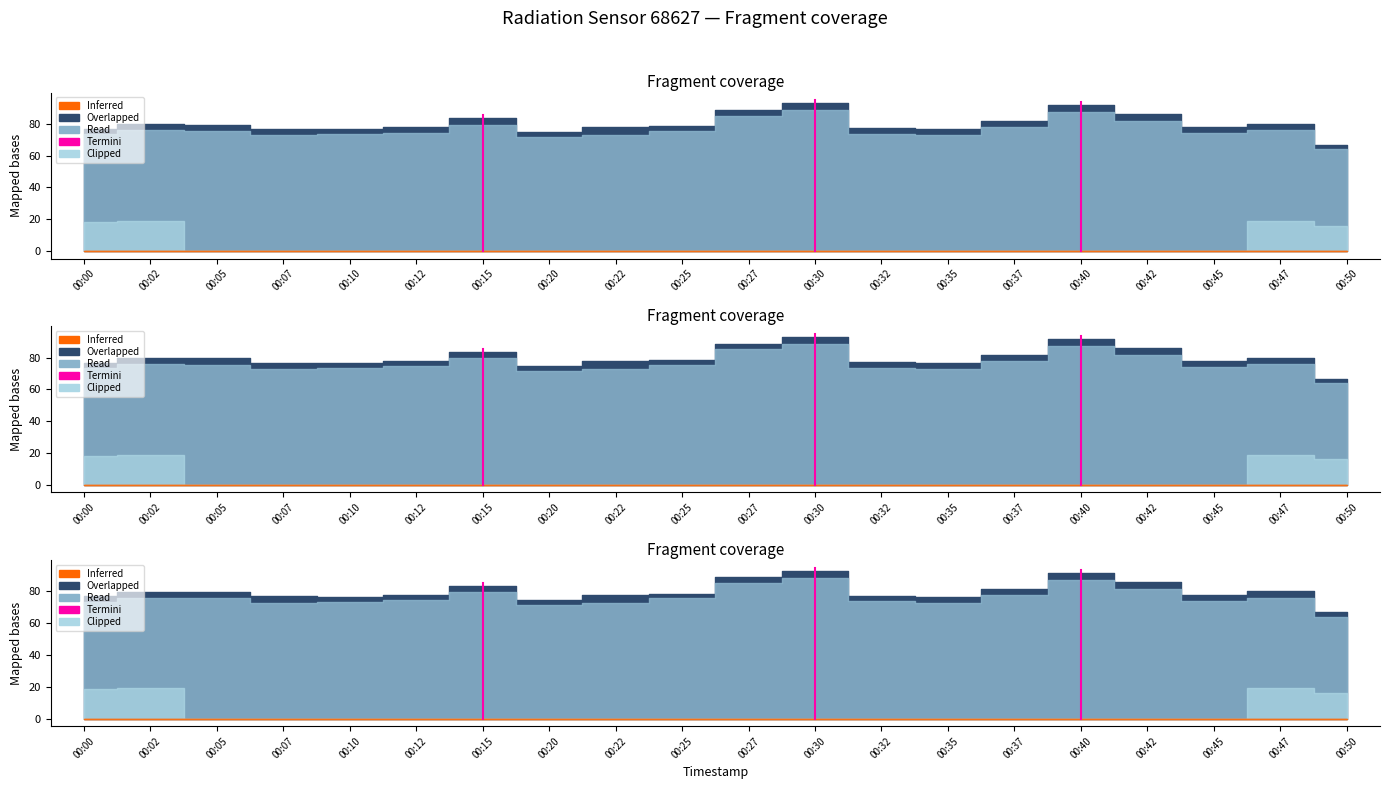

Reading left to right, extract all data points from this chart.

counts_per_minute: 00:00=76.9	00:02=79.8	00:05=79.5	00:07=76.8	00:10=76.7	00:12=77.9	00:15=83.4	00:20=74.7	00:22=77.7	00:25=78.5	00:27=88.7	00:30=92.9	00:32=77.4	00:35=76.6	00:37=81.6	00:40=91.6	00:42=85.8	00:45=77.6	00:47=79.9	00:50=66.8
counts: 00:00=193.0	00:02=200.0	00:05=199.0	00:07=192.0	00:10=193.0	00:12=196.0	00:15=209.0	00:20=188.0	00:22=192.0	00:25=199.0	00:27=224.0	00:30=233.0	00:32=194.0	00:35=192.0	00:37=205.0	00:40=230.0	00:42=215.0	00:45=195.0	00:47=200.0	00:50=168.0